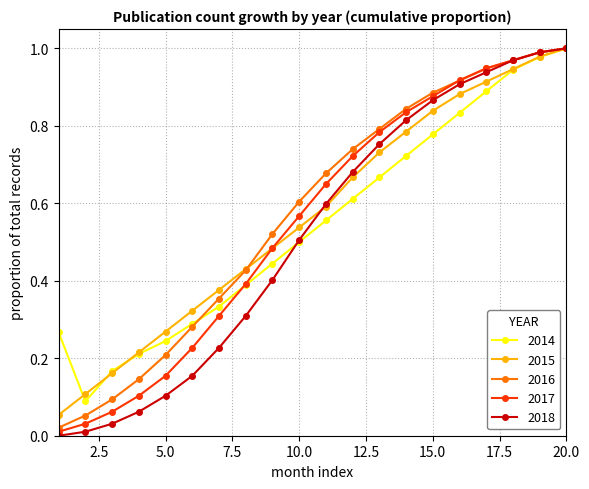

Which series has the largest range (max minus min)?

2018